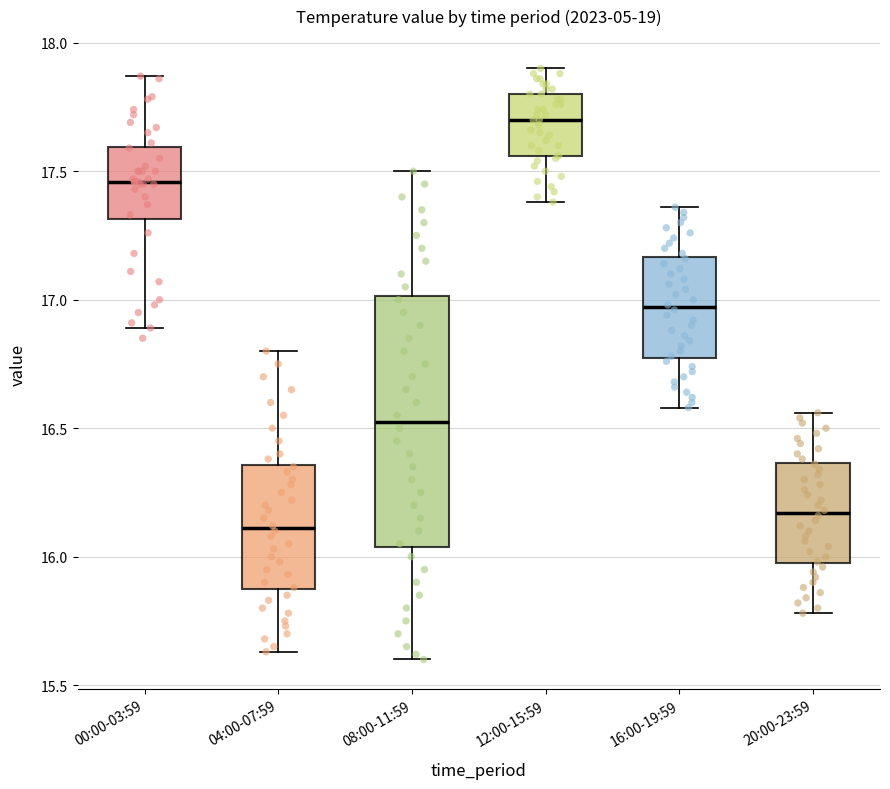

Comparing the boxes themselves (not the whiskers), which one is the tallest?

08:00-11:59